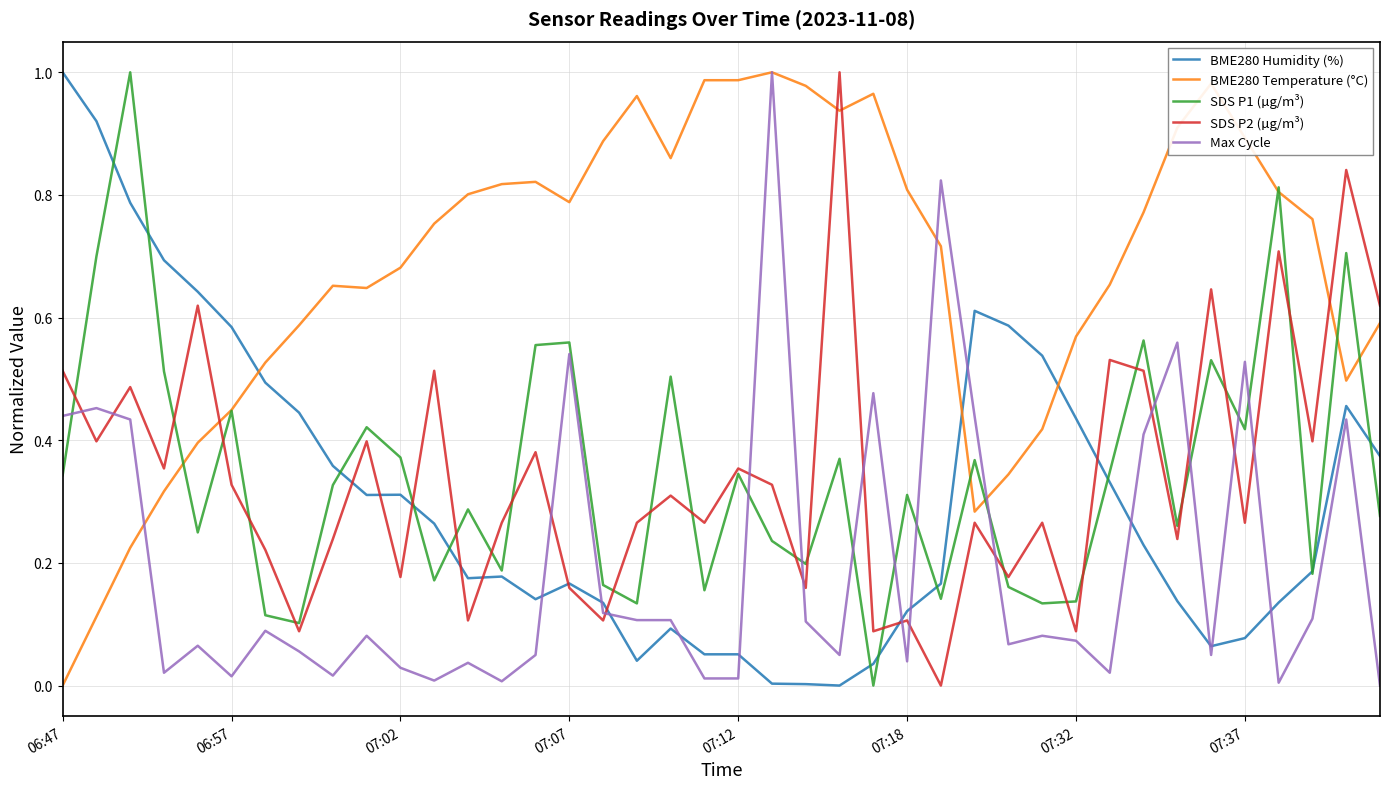

After their last crossing, which series has the higher values: SDS P2 (µg/m³) or BME280 Temperature (°C)?

SDS P2 (µg/m³)